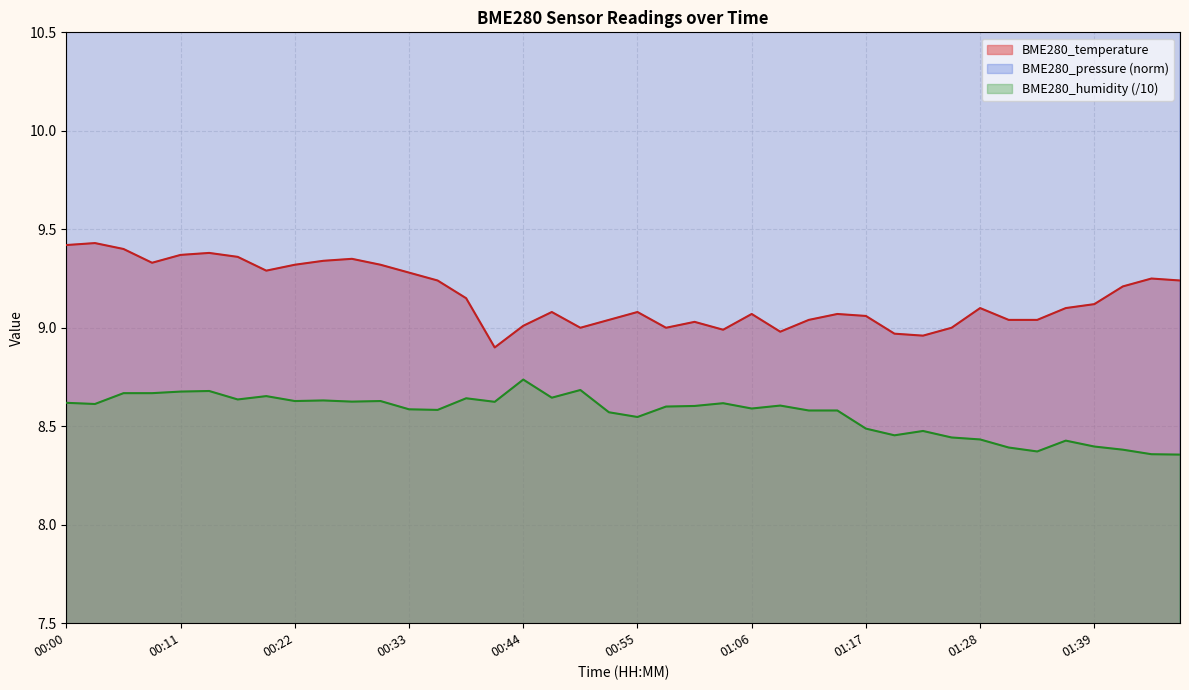

Count the BME280_humidity values in the range 8 to 9.

40